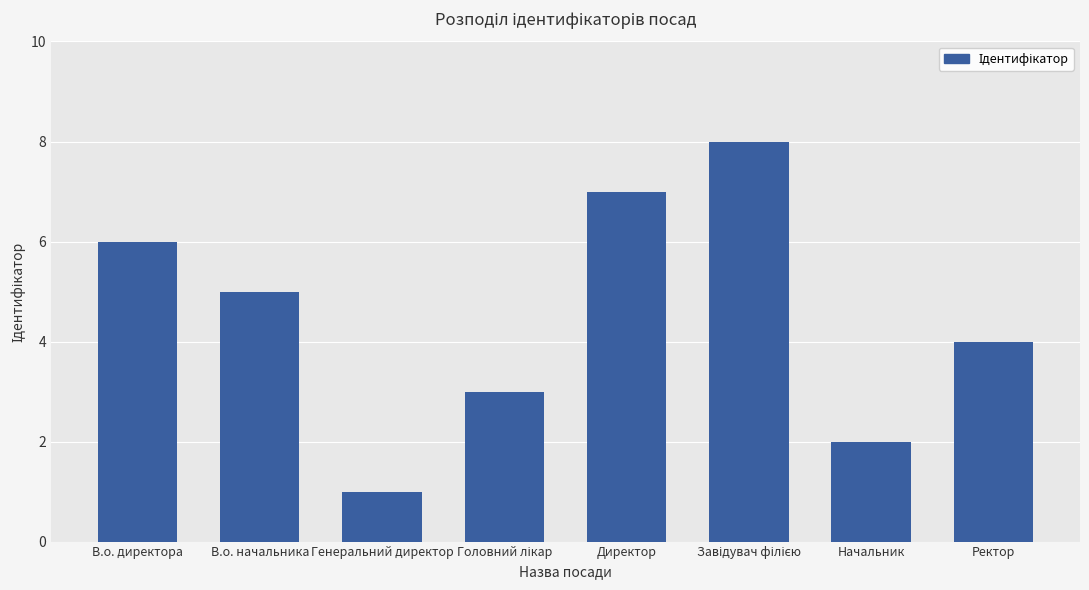

The value at Генеральний директор is 1. True or false?

True